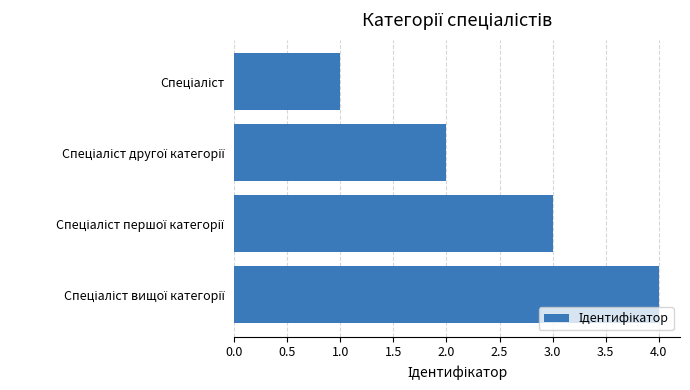

What is the greatest value displayed?

4